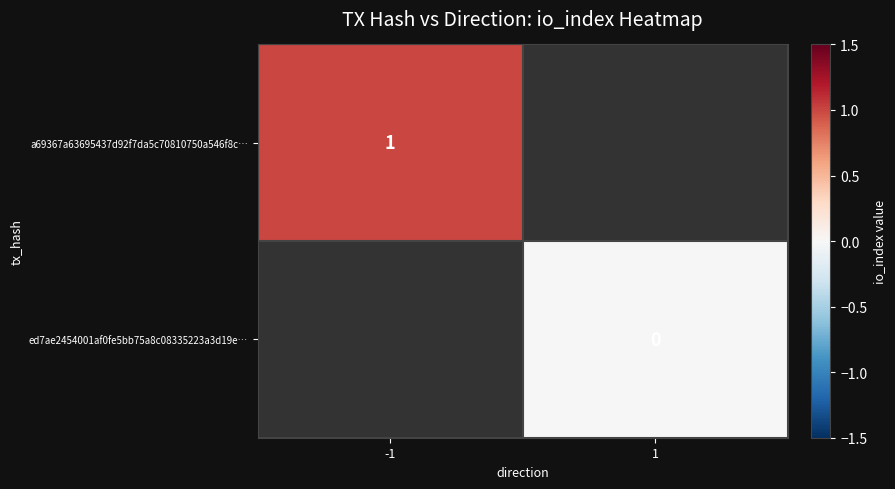

The value of a69367a63695437d92f7da5c70810750a546f8c… at -1 is 1. True or false?

True